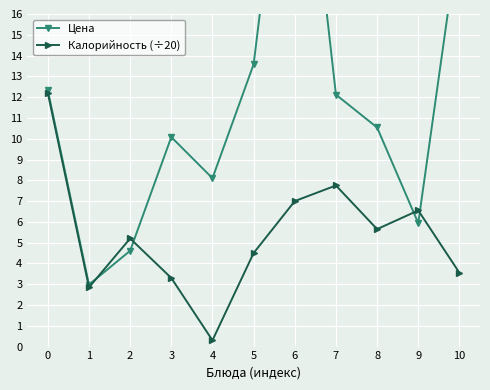

At which category is the sum across all series the highest?

6